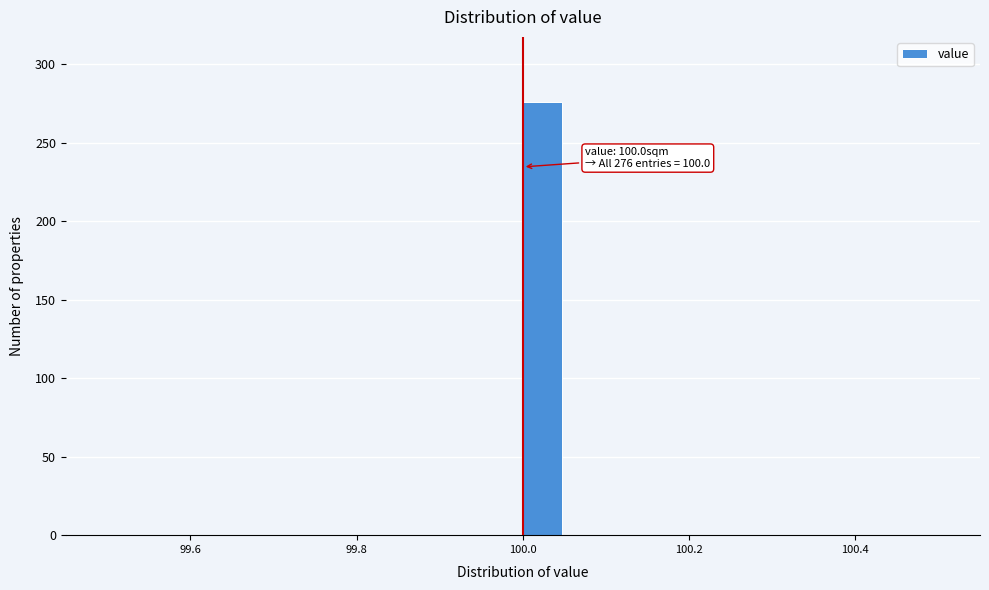

Read against the x-axis, roughly where is the centre of the tallest bar?

100.02